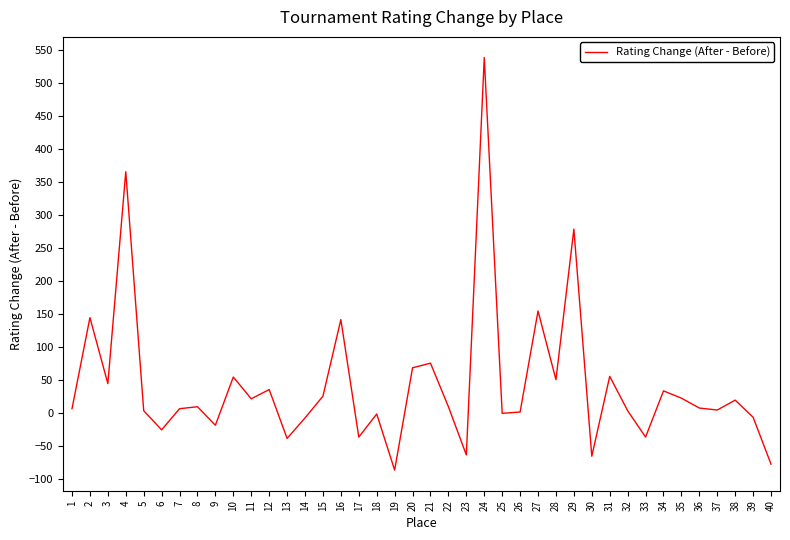

Is it true that the value at 31 is 56?

True